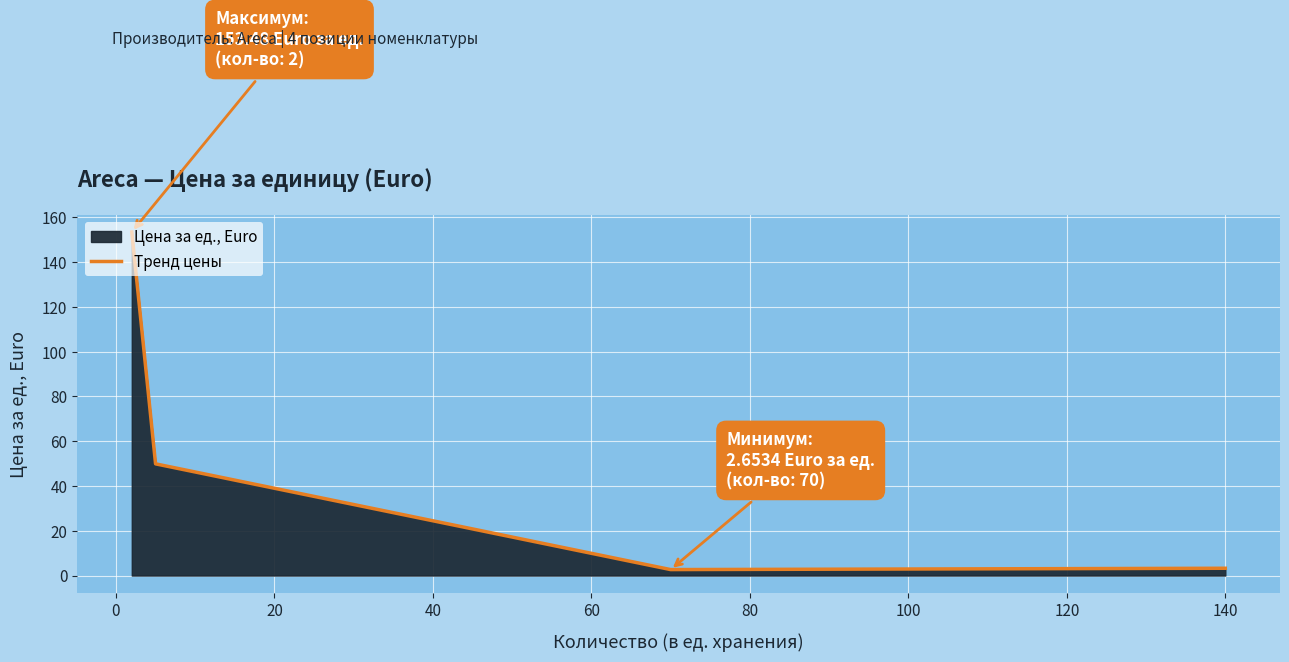

What is the difference between the maximum and minimum values?

150.8